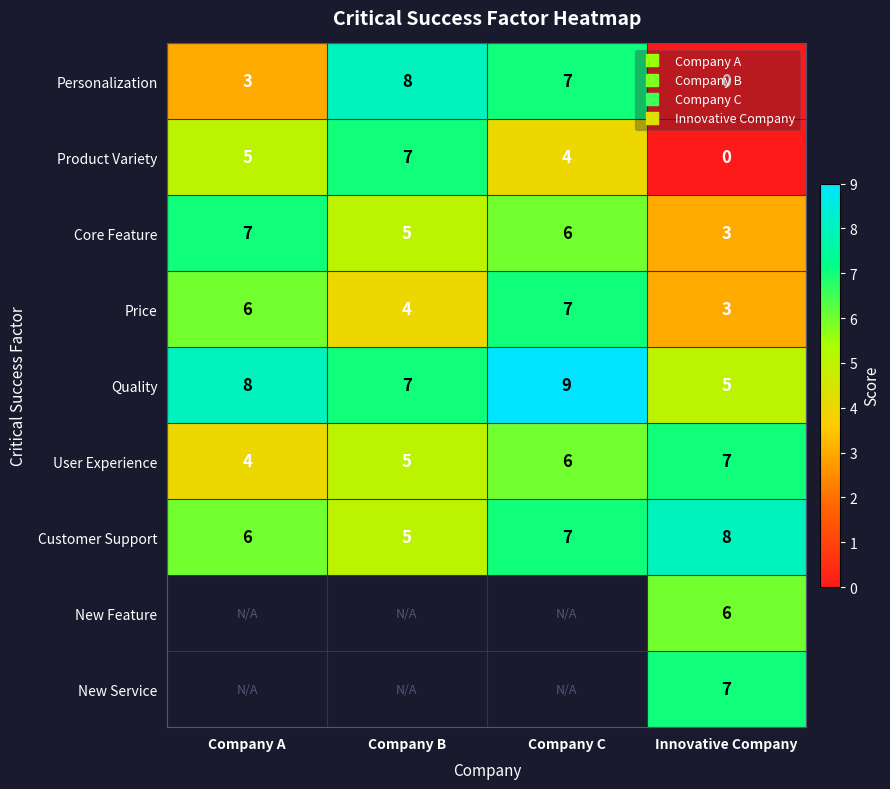

Count the number of categories in the chart.

4